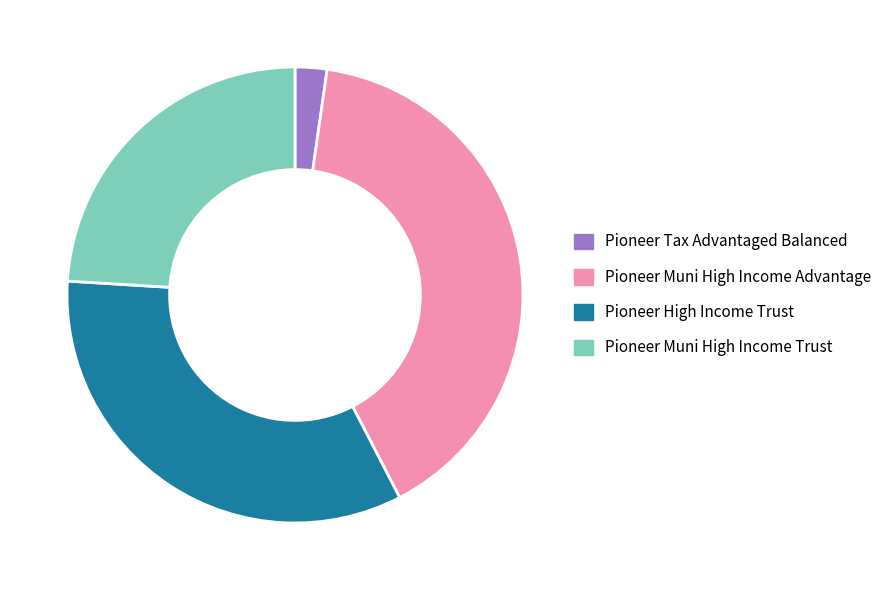

Is there a majority slice in this chart?

No